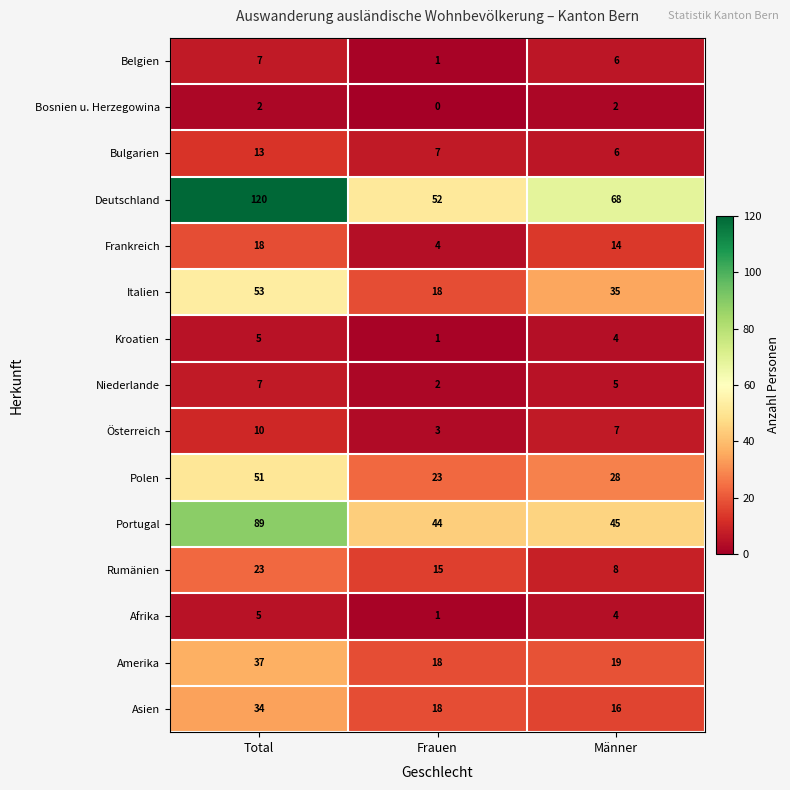

What is the maximum value for Afrika?

5